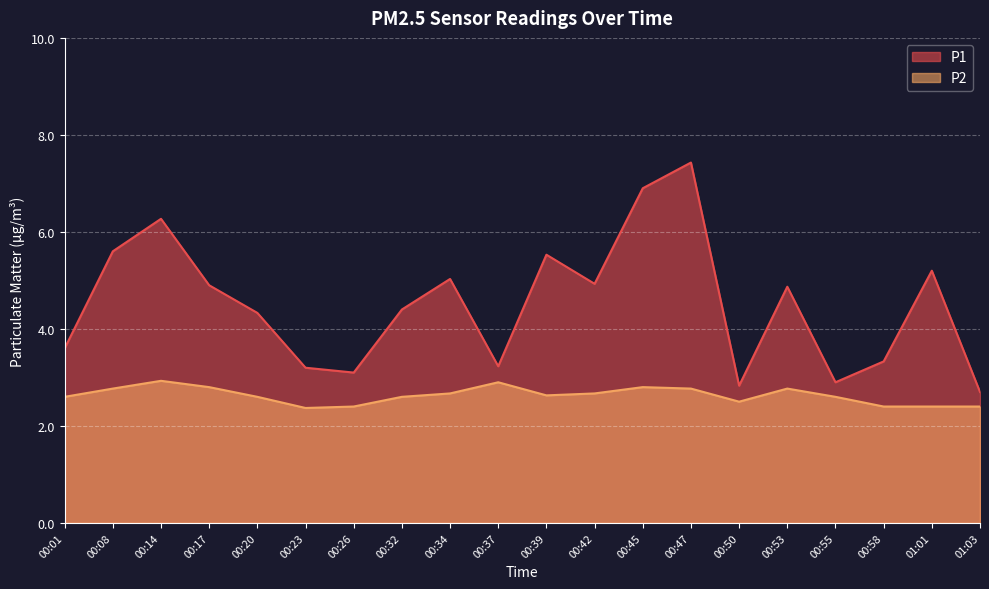

What is the difference between the maximum and second lowest values in the P1 series?

4.6